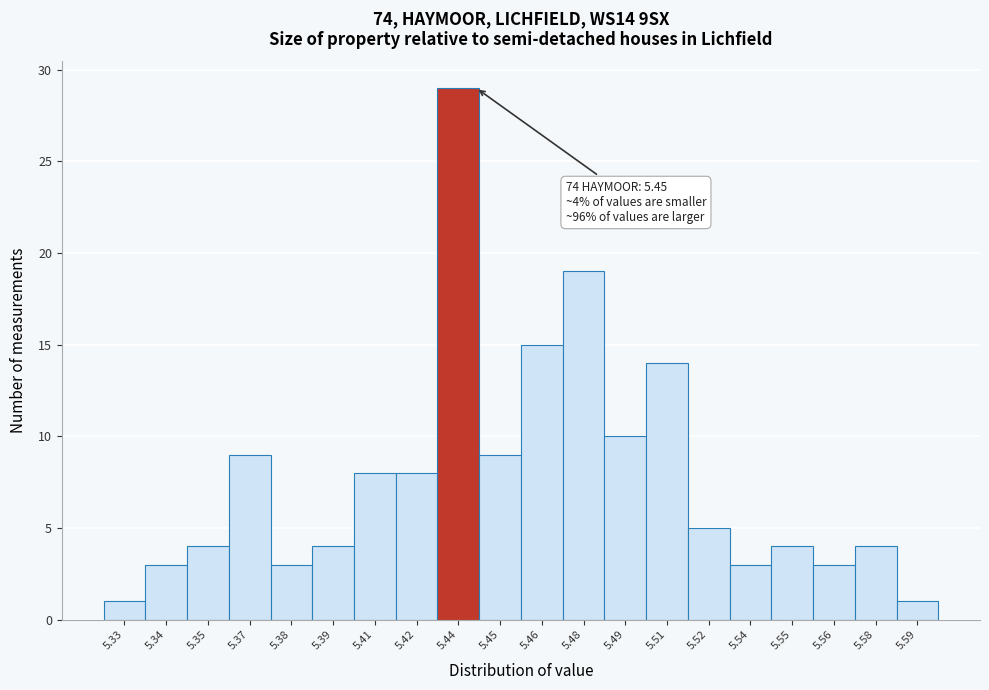

Reading left to right, transcribe all the data shown in this chart.

5.33=1	5.34=3	5.35=4	5.37=9	5.38=3	5.39=4	5.41=8	5.42=8	5.44=29	5.45=9	5.46=15	5.48=19	5.49=10	5.51=14	5.52=5	5.54=3	5.55=4	5.56=3	5.58=4	5.59=1